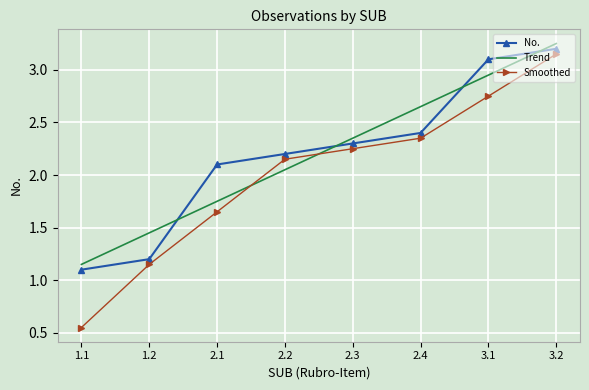

Which series has the widest spread of values?

Smoothed